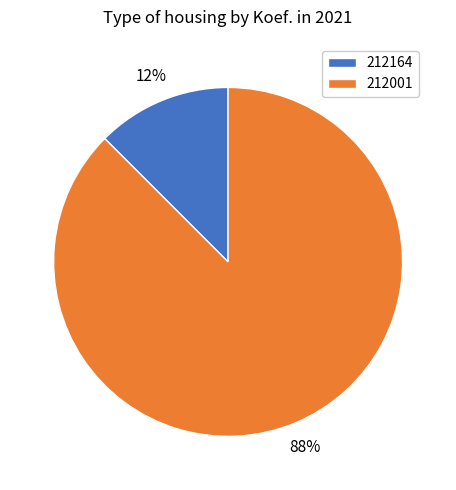

Is it true that 212164 is 20% of the pie?

False